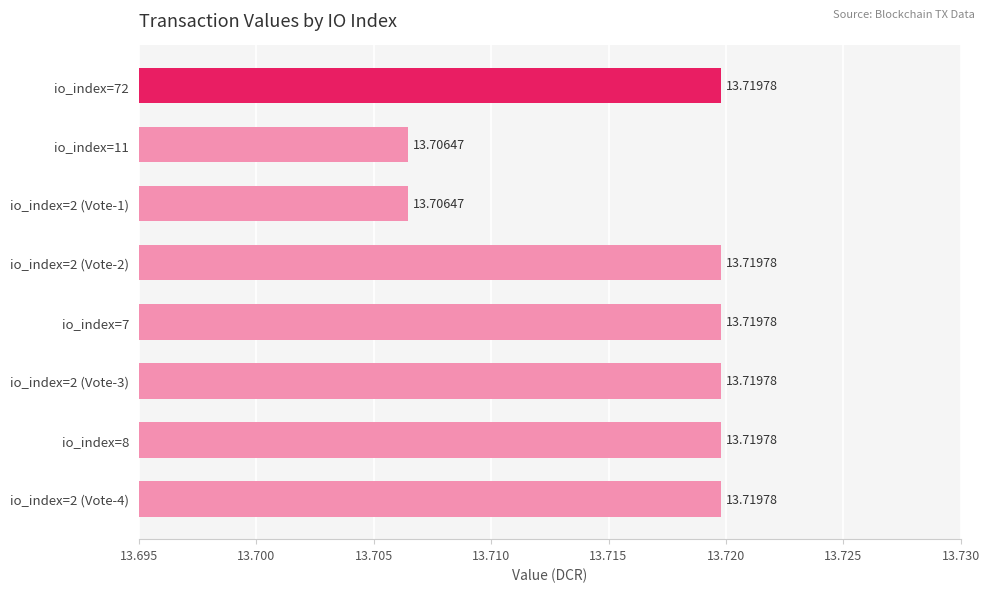

What is the ratio of the value at io_index=2 (Vote-2) to the value at io_index=2 (Vote-1)?

1.0